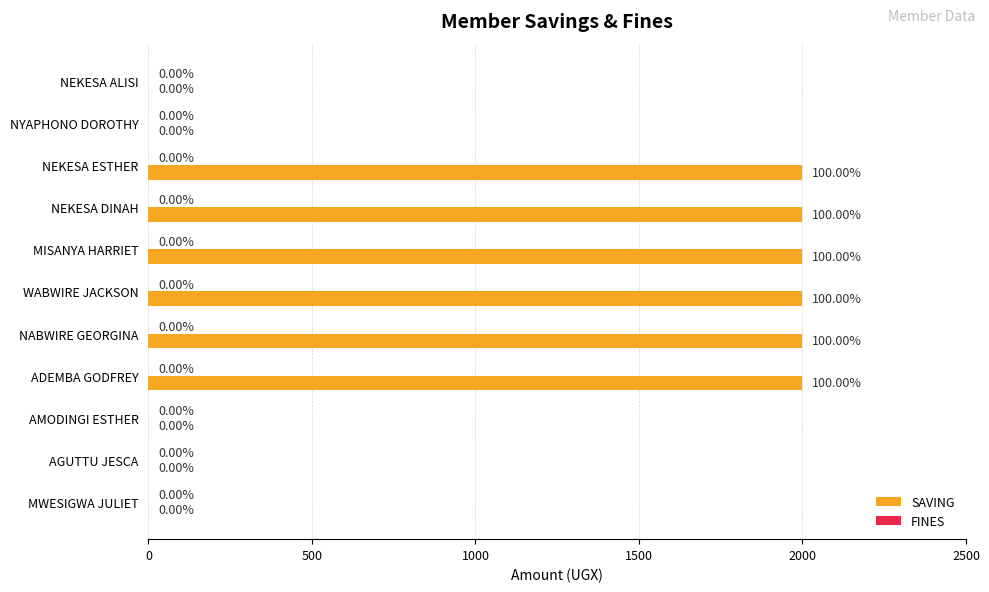

What is the change in value from NEKESA ALISI to ADEMBA GODFREY?

+2000